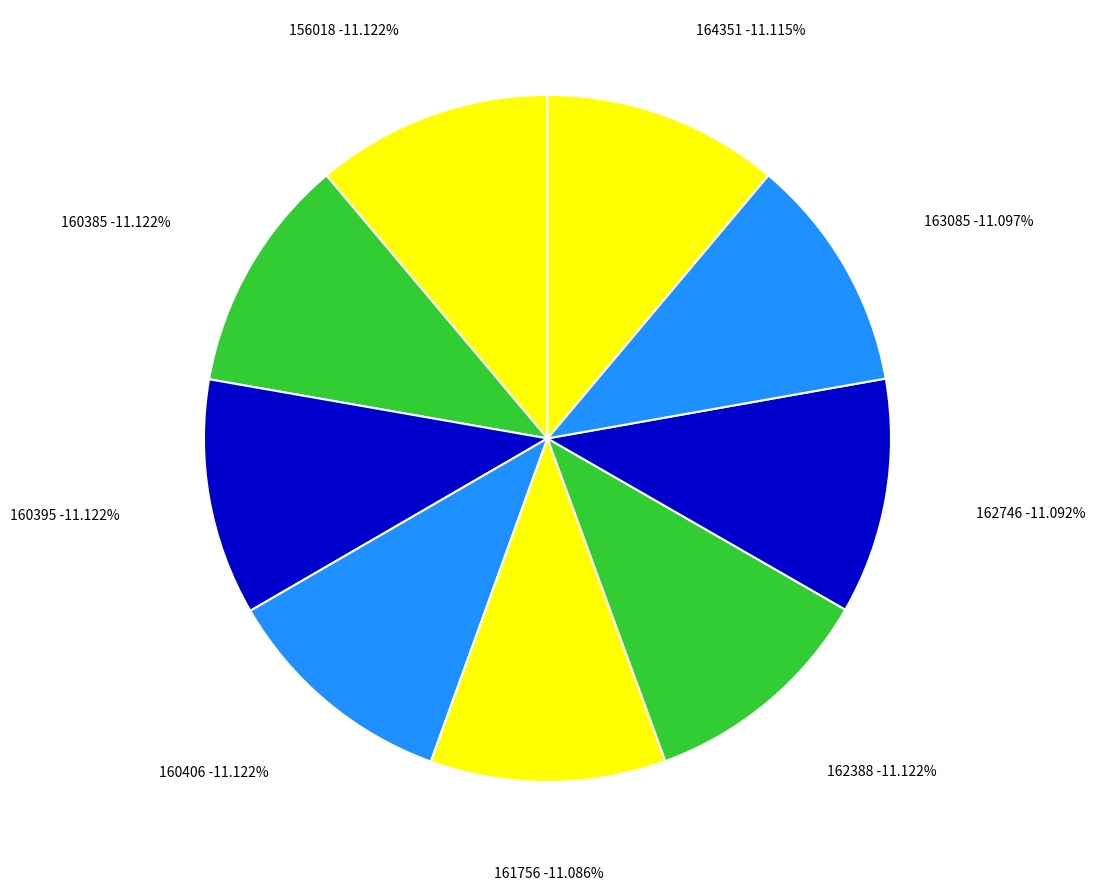

Which slice is the largest?

160385